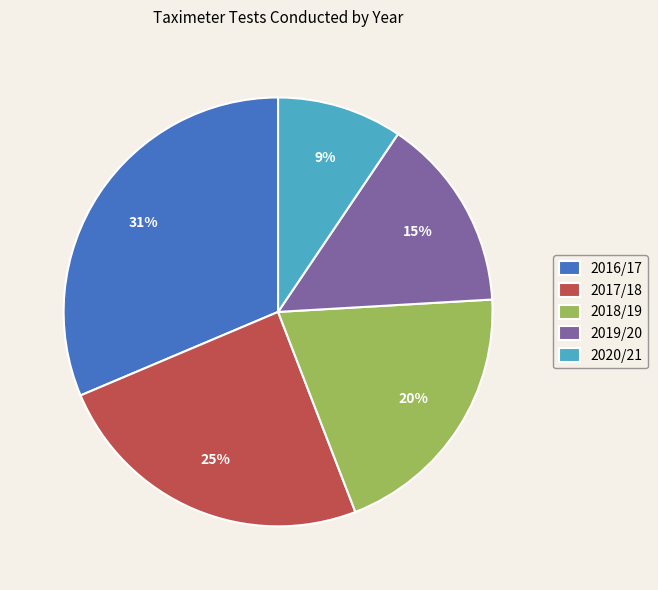

To the nearest percent, what percentage of the pie is 2018/19?

20%